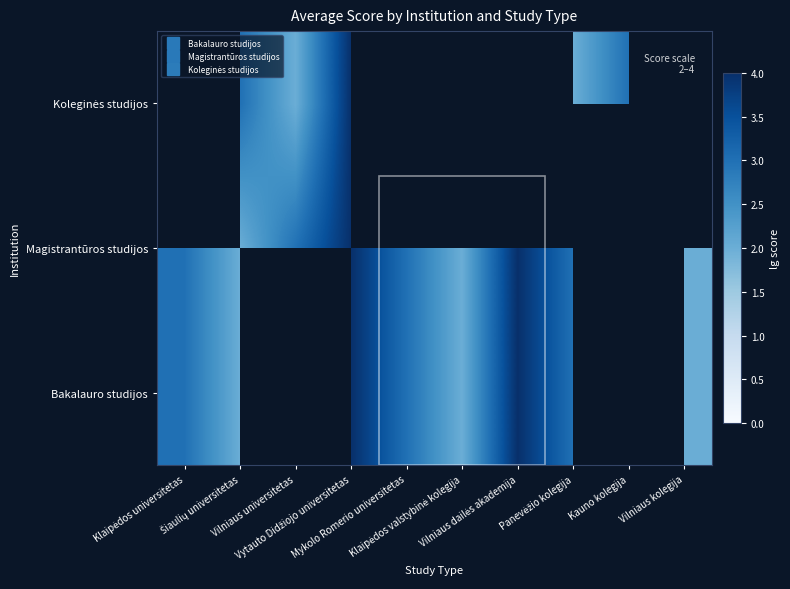

What is the highest value of the Bakalauro studijos series?

4.0